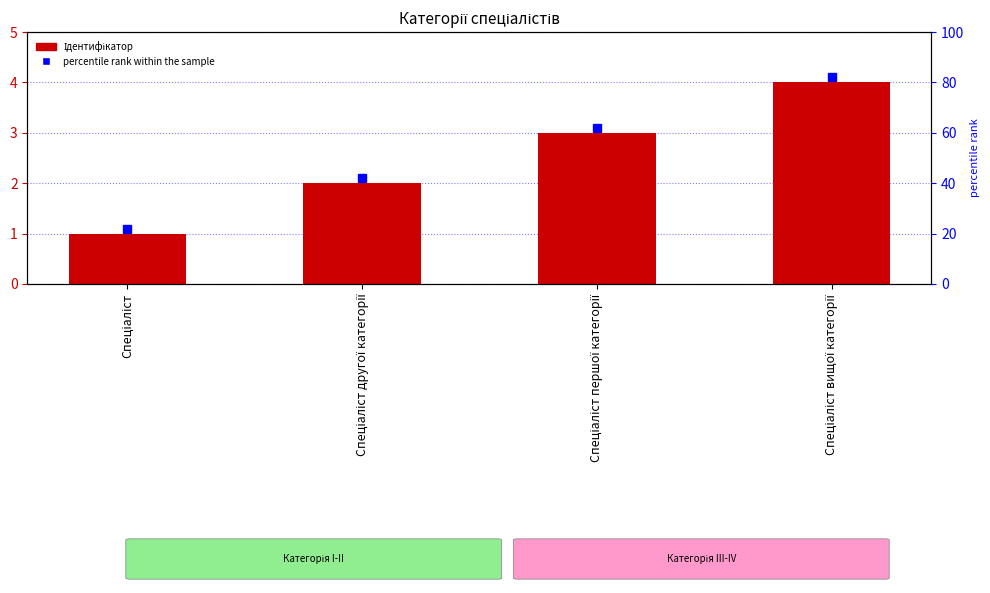

List the labels in order of value, smallest first.

Спеціаліст, Спеціаліст другої категорії, Спеціаліст першої категорії, Спеціаліст вищої категорії